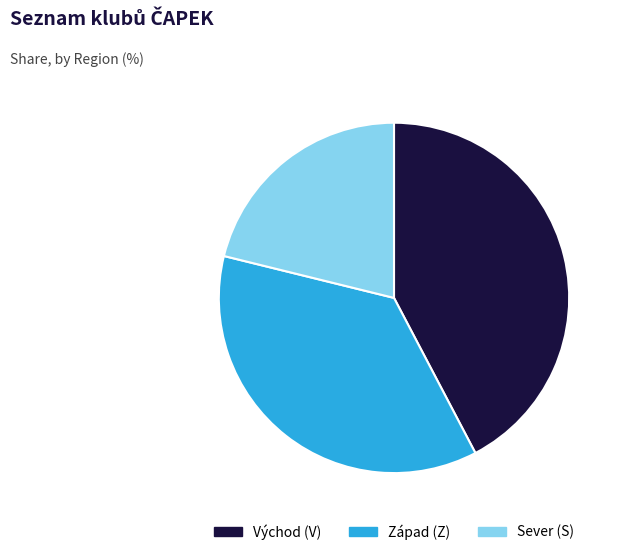

Rank the categories by value from highest to lowest.

Východ (V), Západ (Z), Sever (S)